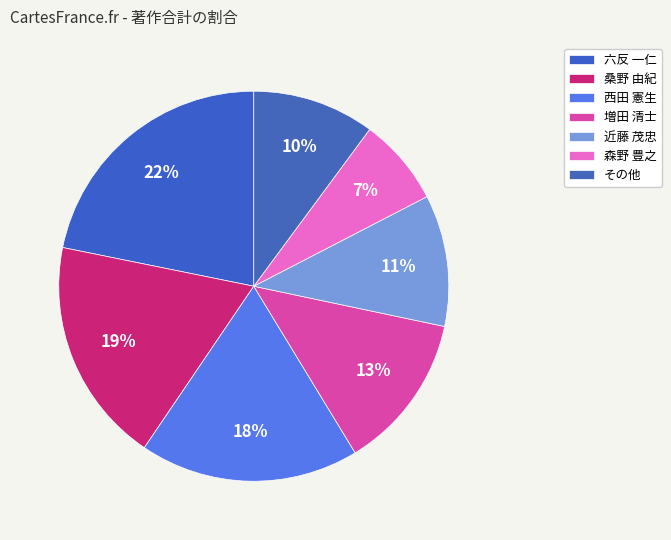

How many slices are in this pie chart?

7